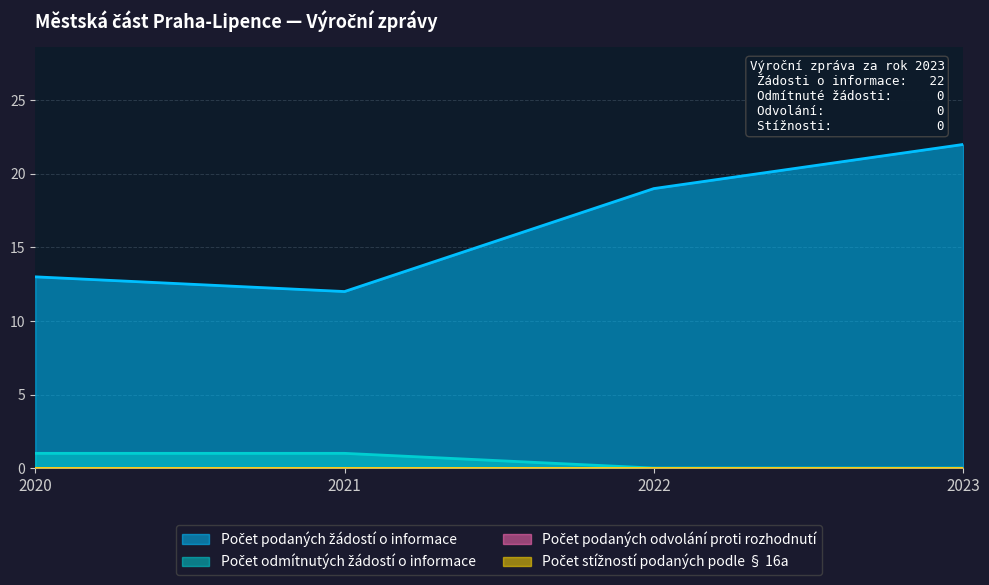

Which has a higher value, 2021 or 2022?

2022